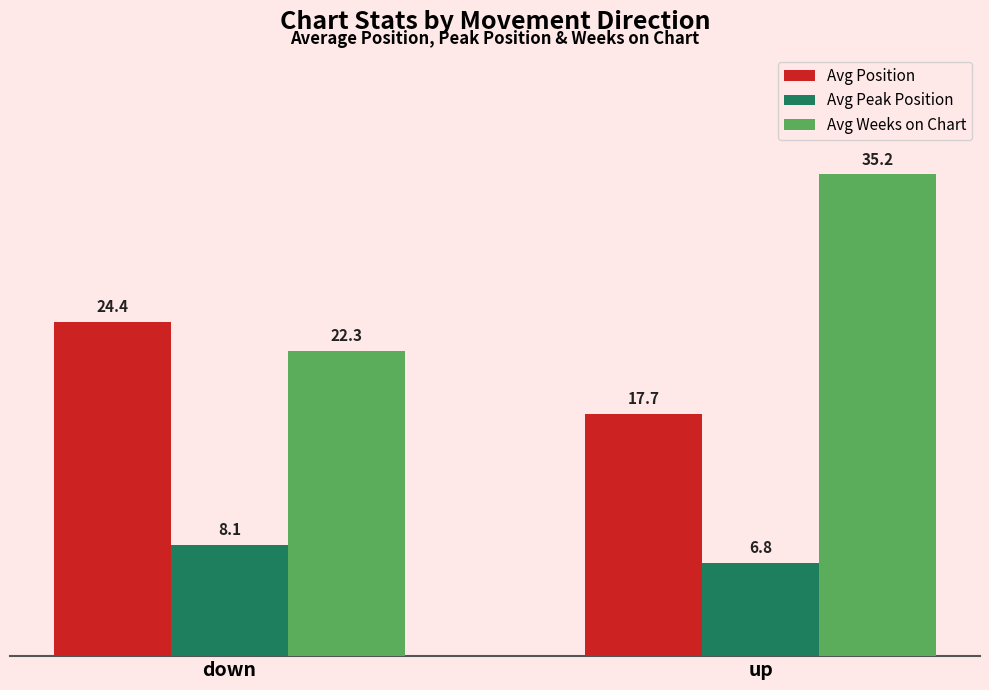

What is the label of the 2nd bar from the left?

up